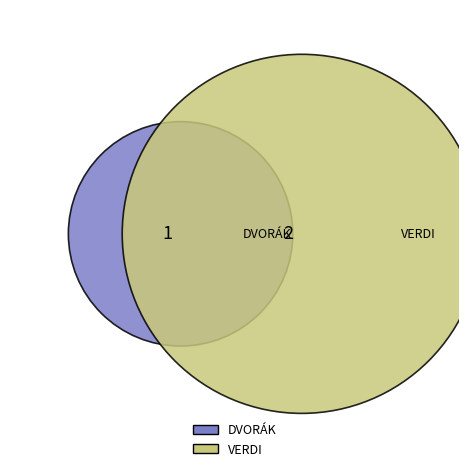

What is the largest slice in the pie chart?

VERDI